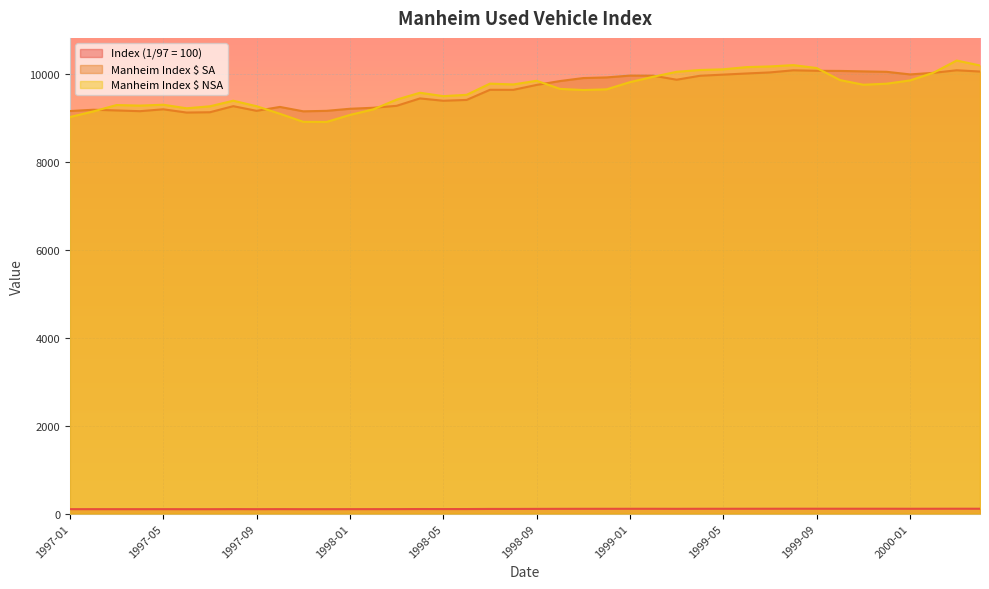

Reading left to right, extract all data points from this chart.

Index (1/97 = 100): 1997-01=100.0	1997-02=100.3	1997-03=100.2	1997-04=100.0	1997-05=100.4	1997-06=99.6	1997-07=99.7	1997-08=101.2	1997-09=100.0	1997-10=101.0	1997-11=99.9	1997-12=100.0	1998-01=100.6	1998-02=100.8	1998-03=101.3	1998-04=103.1	1998-05=102.6	1998-06=102.8	1998-07=105.3	1998-08=105.3	1998-09=106.5	1998-10=107.5	1998-11=108.2	1998-12=108.4	1999-01=108.8	1999-02=108.8	1999-03=107.8	1999-04=108.8	1999-05=109.0	1999-06=109.3	1999-07=109.6	1999-08=110.1	1999-09=110.0	1999-10=110.0	1999-11=109.9	1999-12=109.8	2000-01=109.1	2000-02=109.5	2000-03=110.1	2000-04=109.8
Manheim Index $ SA: 1997-01=9147.0	1997-02=9177.0	1997-03=9161.0	1997-04=9144.0	1997-05=9187.0	1997-06=9113.0	1997-07=9120.0	1997-08=9258.0	1997-09=9152.0	1997-10=9241.0	1997-11=9141.0	1997-12=9152.0	1998-01=9199.0	1998-02=9222.0	1998-03=9266.0	1998-04=9434.0	1998-05=9381.0	1998-06=9400.0	1998-07=9630.0	1998-08=9629.0	1998-09=9741.0	1998-10=9829.0	1998-11=9897.0	1998-12=9912.0	1999-01=9953.0	1999-02=9951.0	1999-03=9859.0	1999-04=9949.0	1999-05=9975.0	1999-06=10001.0	1999-07=10025.0	1999-08=10073.0	1999-09=10062.0	1999-10=10059.0	1999-11=10049.0	1999-12=10039.0	2000-01=9980.0	2000-02=10015.0	2000-03=10074.0	2000-04=10045.0
Manheim Index $ NSA: 1997-01=9011.0	1997-02=9138.0	1997-03=9284.0	1997-04=9271.0	1997-05=9291.0	1997-06=9210.0	1997-07=9255.0	1997-08=9382.0	1997-09=9257.0	1997-10=9085.0	1997-11=8902.0	1997-12=8900.0	1998-01=9059.0	1998-02=9185.0	1998-03=9407.0	1998-04=9563.0	1998-05=9486.0	1998-06=9516.0	1998-07=9770.0	1998-08=9752.0	1998-09=9835.0	1998-10=9651.0	1998-11=9625.0	1998-12=9641.0	1999-01=9804.0	1999-02=9927.0	1999-03=10039.0	1999-04=10080.0	1999-05=10096.0	1999-06=10146.0	1999-07=10161.0	1999-08=10191.0	1999-09=10125.0	1999-10=9851.0	1999-11=9745.0	1999-12=9769.0	2000-01=9843.0	2000-02=10017.0	2000-03=10295.0	2000-04=10183.0